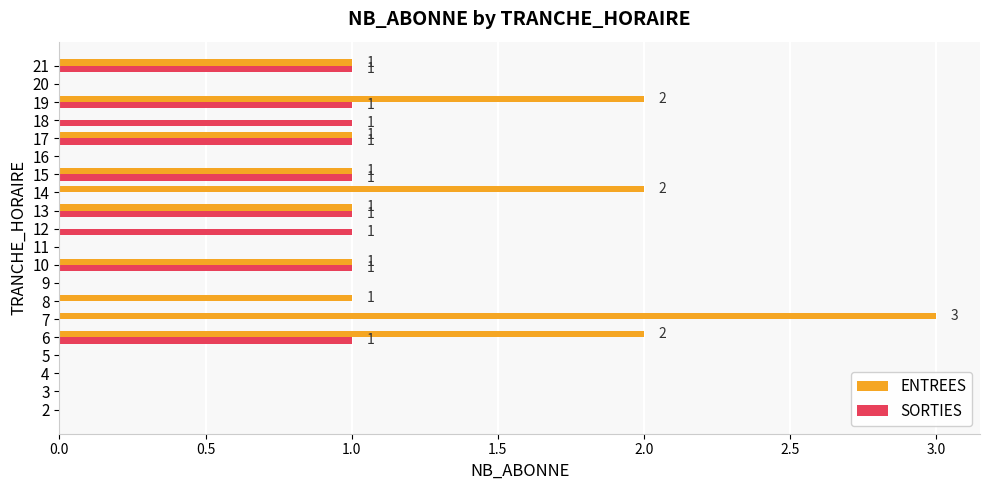

Is the value of ENTREES at 17 greater than the value of SORTIES at 14?

Yes